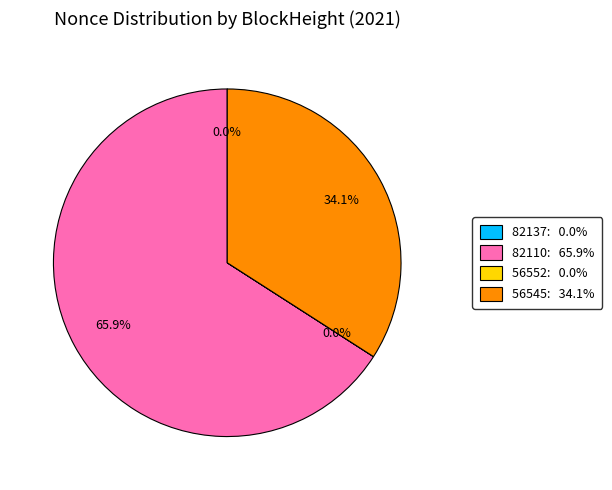

What is the ratio of the value at 82110 to the value at 56545?

1.9